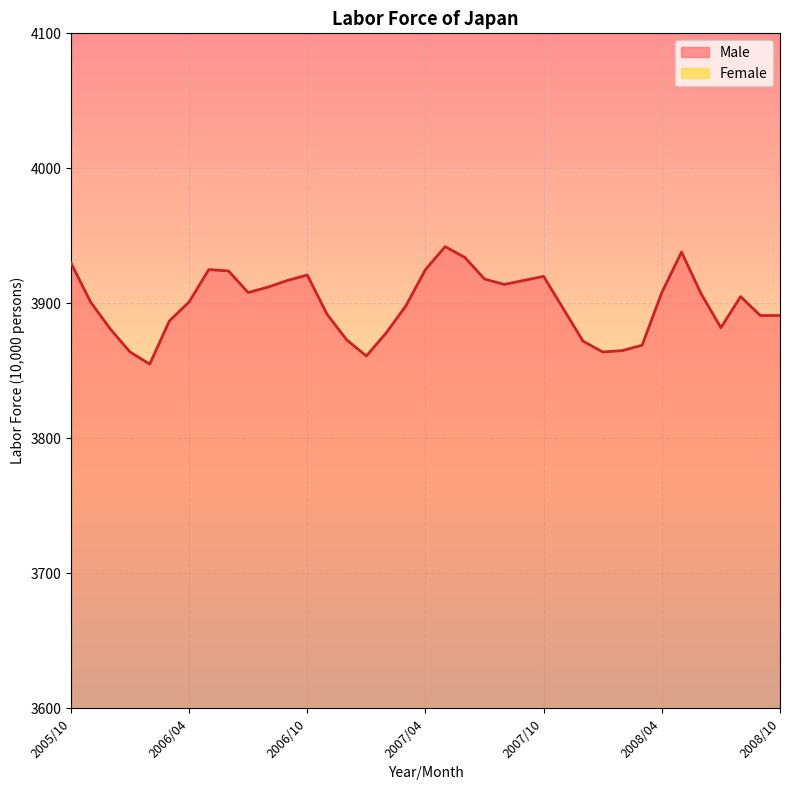

Is it true that Female equals 598 at 2007/08?

False